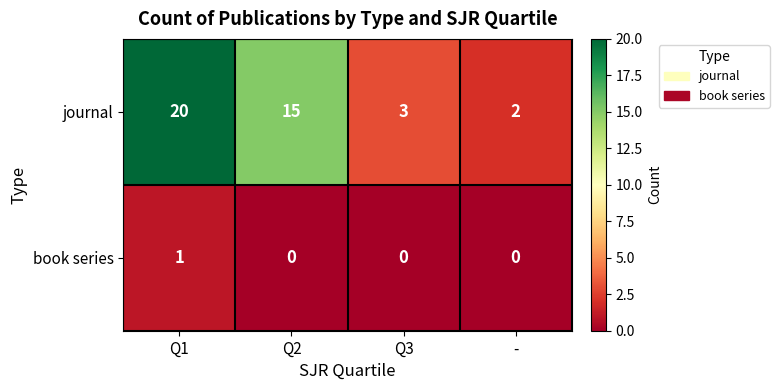

What value does the journal series have at Q1?

20